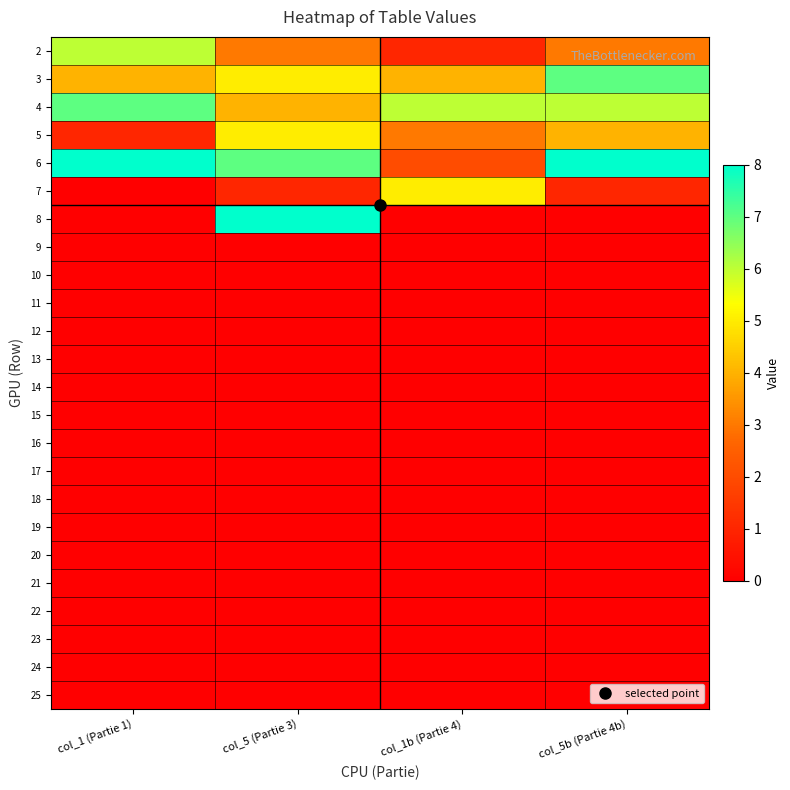

Rank the series at col_5 (Partie 3) from lowest to highest value.

9, 10, 11, 12, 13, 14, 15, 16, 17, 18, 19, 20, 21, 22, 23, 24, 25, 7, 2, 4, 3, 5, 6, 8